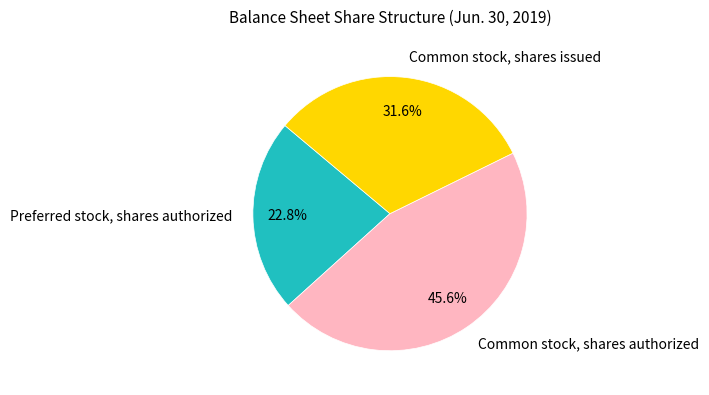

Count the number of slices in the pie.

3